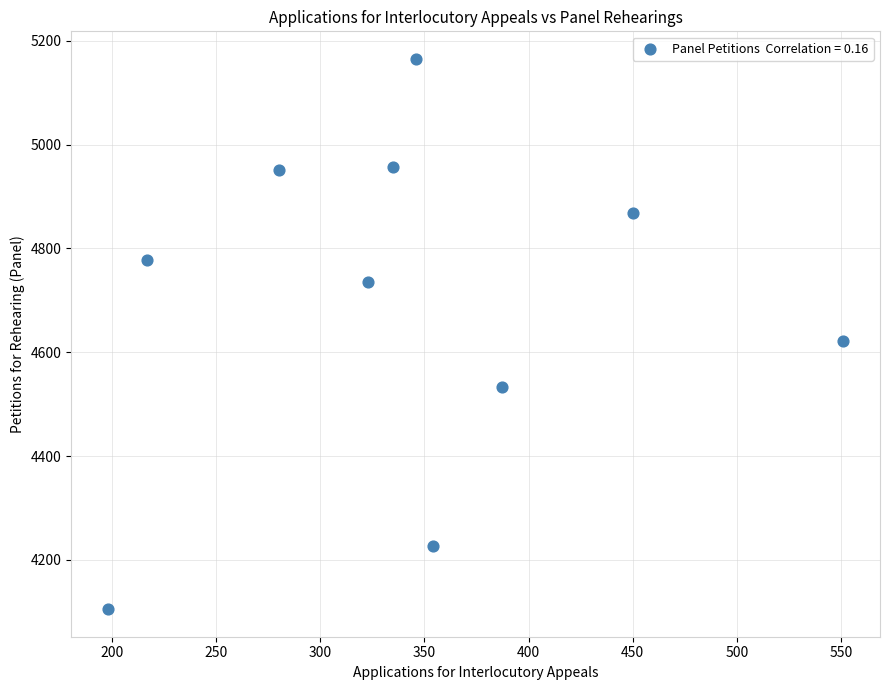

What is the range of X values (max minus min)?

353